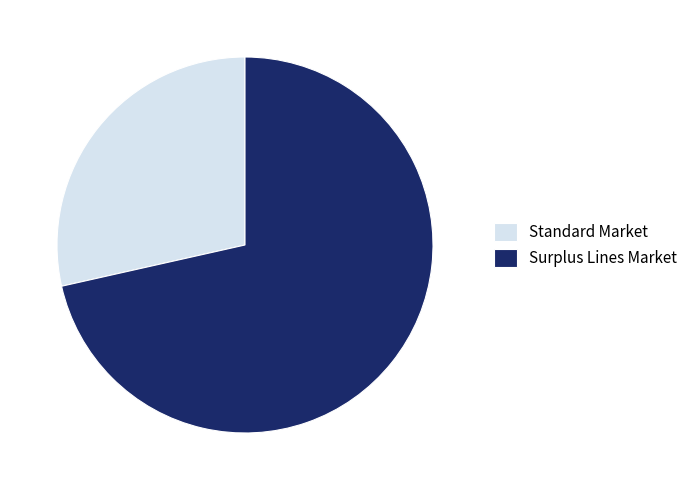

What is the smallest slice in the pie chart?

Standard Market